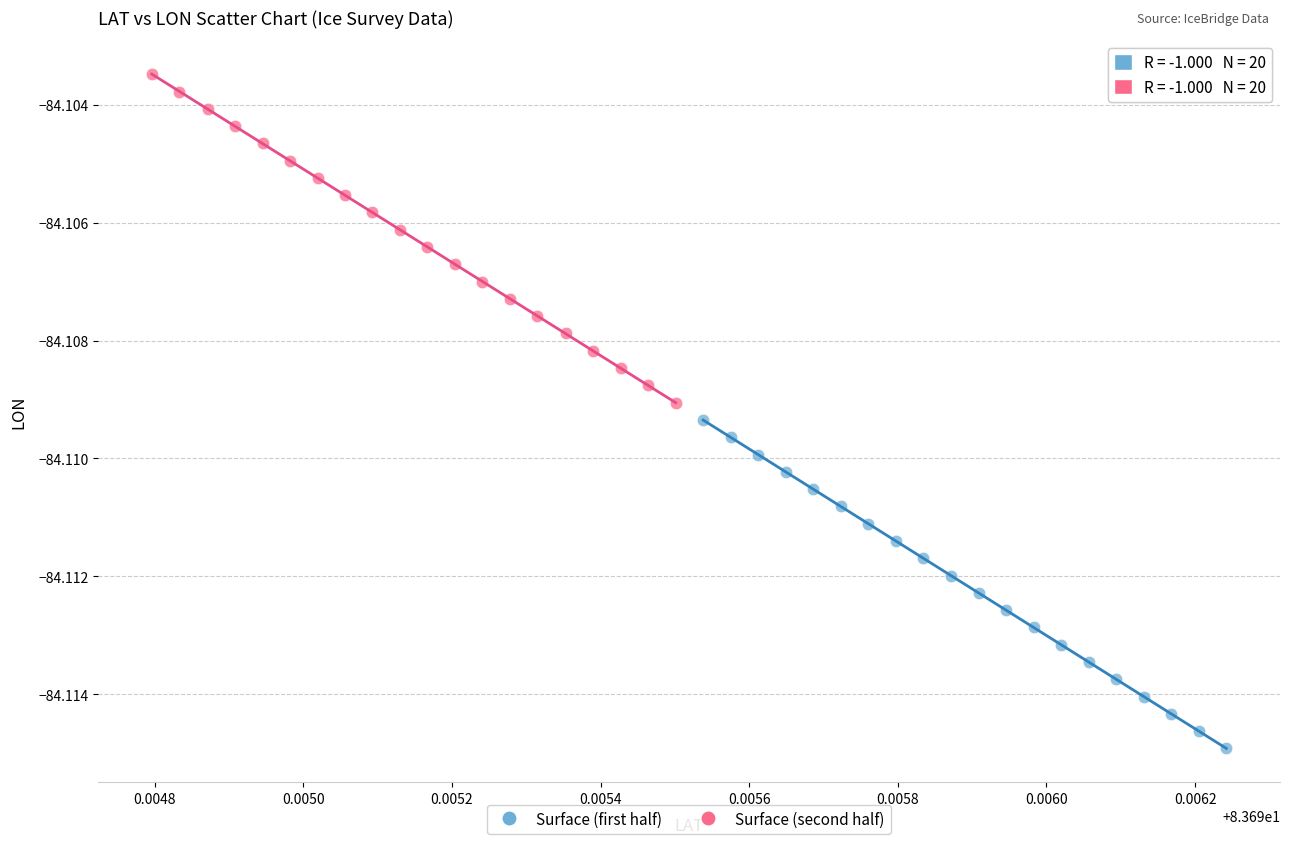

Which series contains the lowest Y value?

Surface (first half)